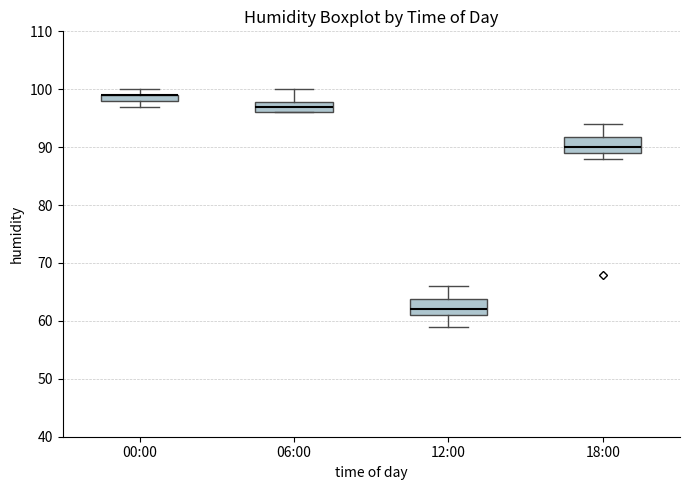

Where is the lower edge of the box for 00:00 on the y-axis? The values are not printed on the chart, so give them approximately, as read against the axis.

98